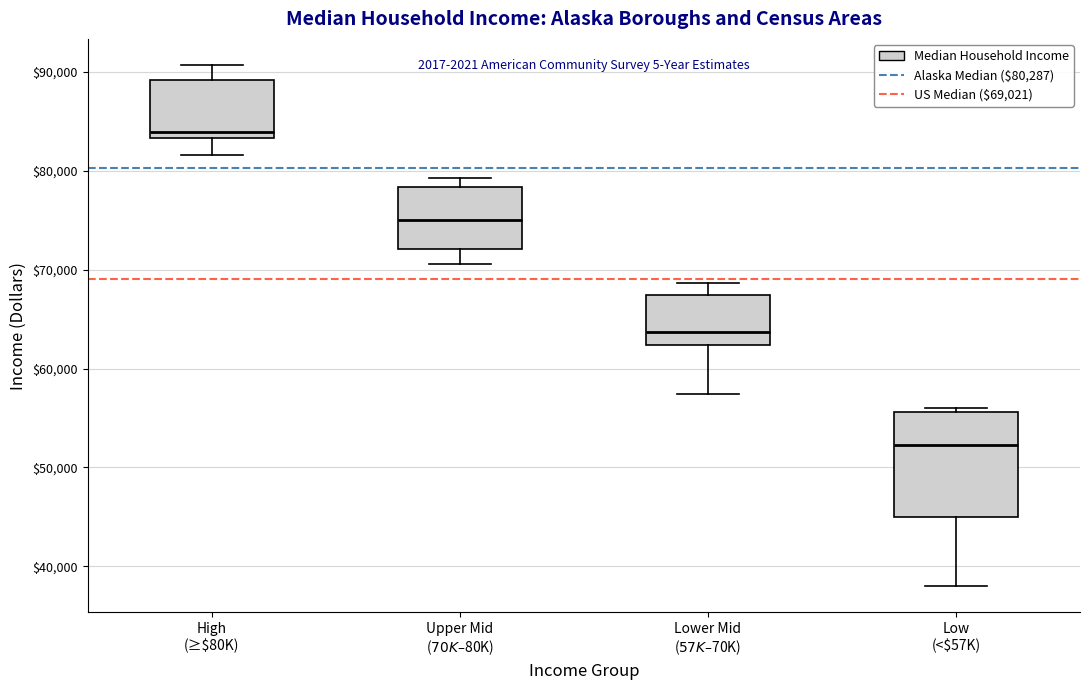

Which box has the lowest median line?

Low (<$57K)